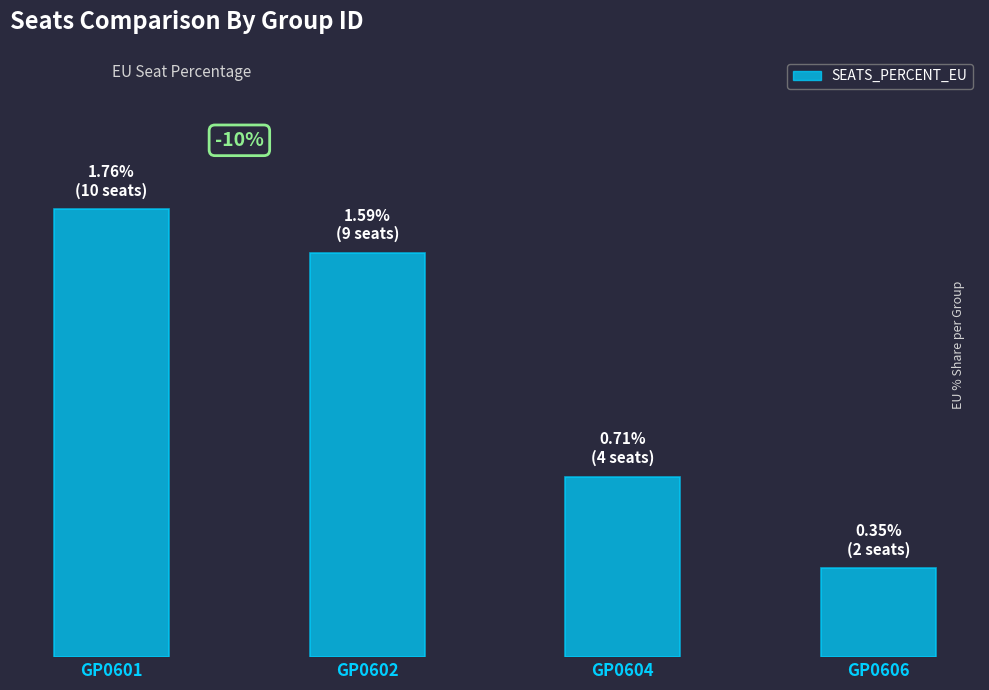

Are the bars horizontal?

No